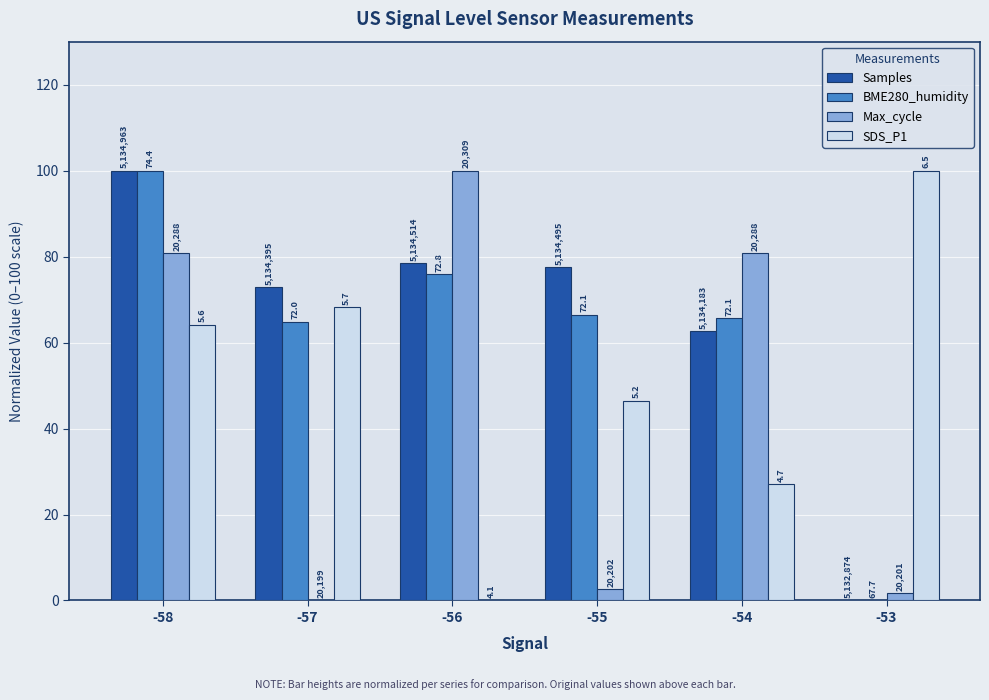

Rank the series by their maximum value, from highest to lowest.

Samples, BME280_humidity, Max_cycle, SDS_P1